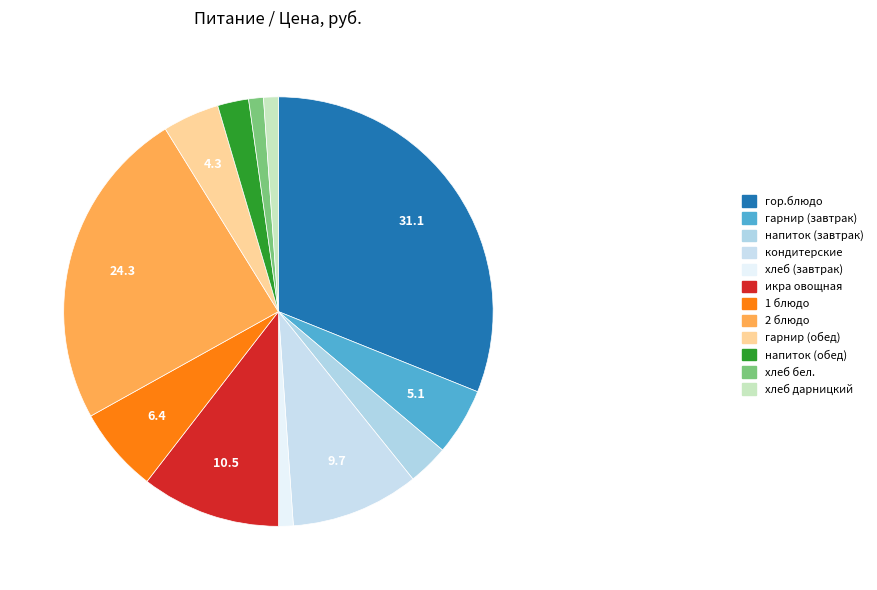

To the nearest percent, what is the difference between the напиток (завтрак) and гарнир (обед) slice percentages?

1%